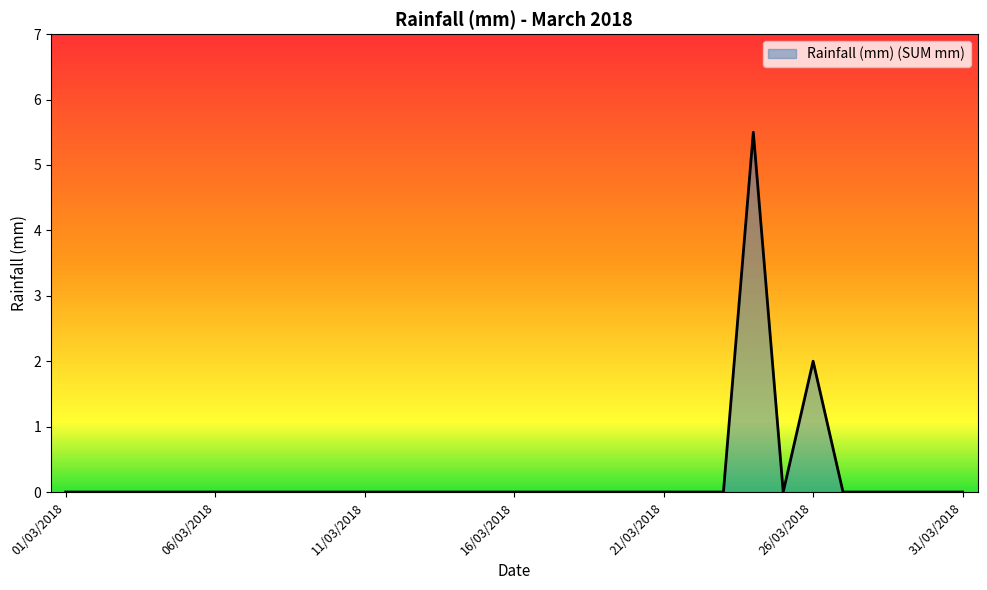

Reading right to left, transcribe all the data shown in this chart.

0.0	0.0	0.0	0.0	0.0	2.0	0.0	5.5	0.0	0.0	0.0	0.0	0.0	0.0	0.0	0.0	0.0	0.0	0.0	0.0	0.0	0.0	0.0	0.0	0.0	0.0	0.0	0.0	0.0	0.0	0.0